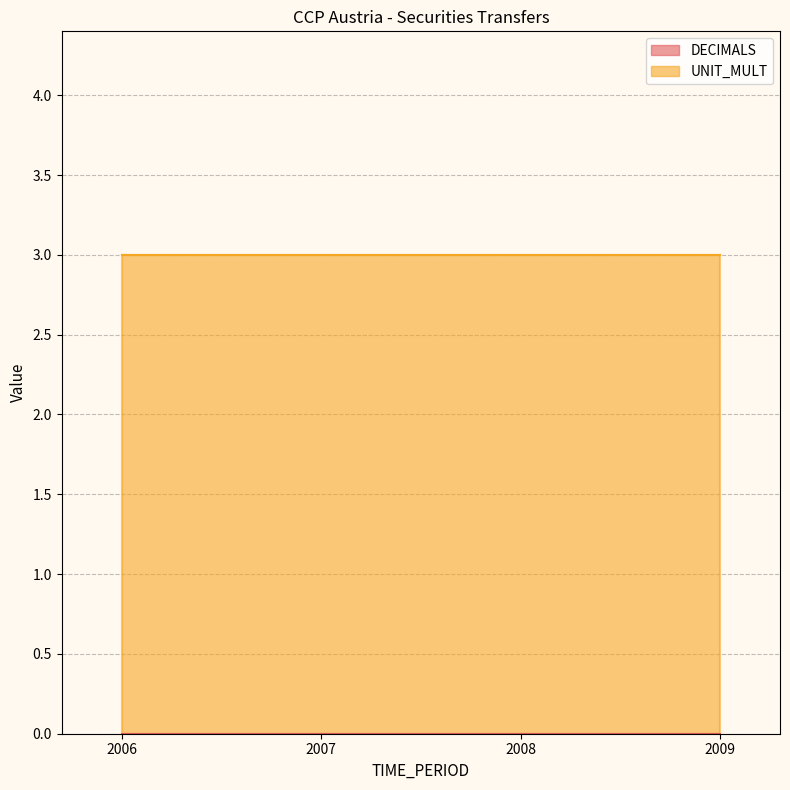

Where is DECIMALS nearest to the value 0?

2006